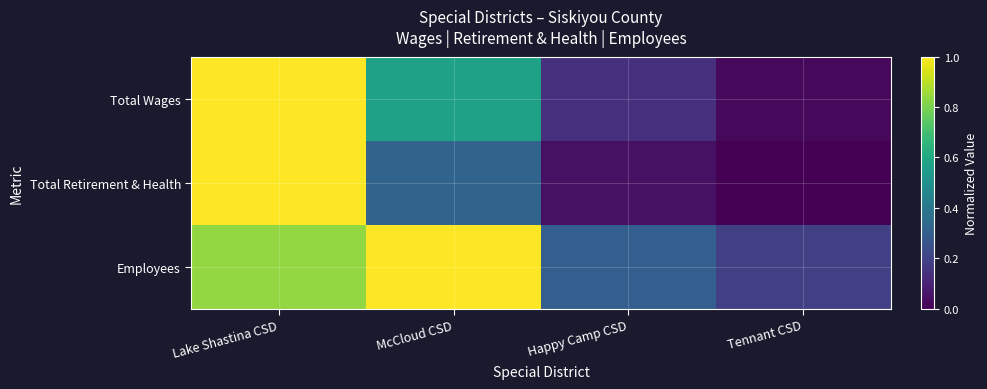

Which series changed the most between Lake Shastina CSD and Tennant CSD?

Total Retirement & Health